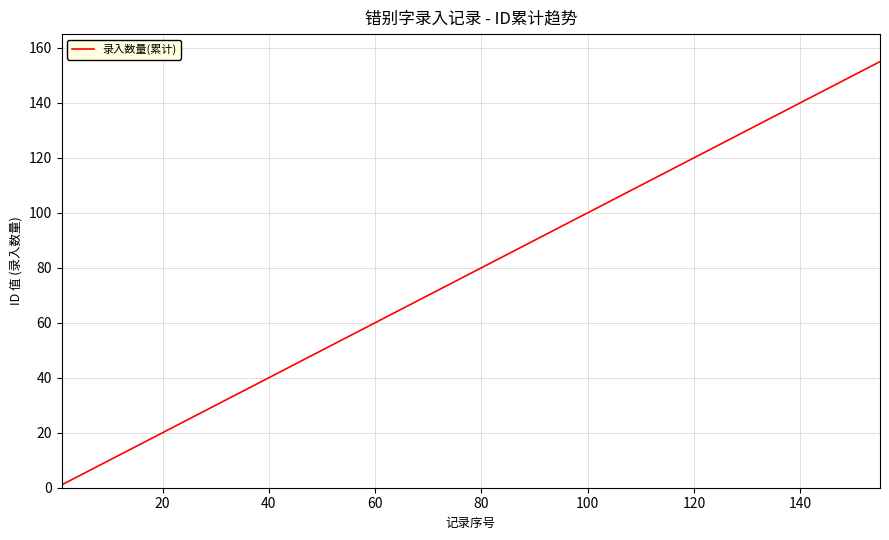

What is the difference between the maximum and second lowest values?

147